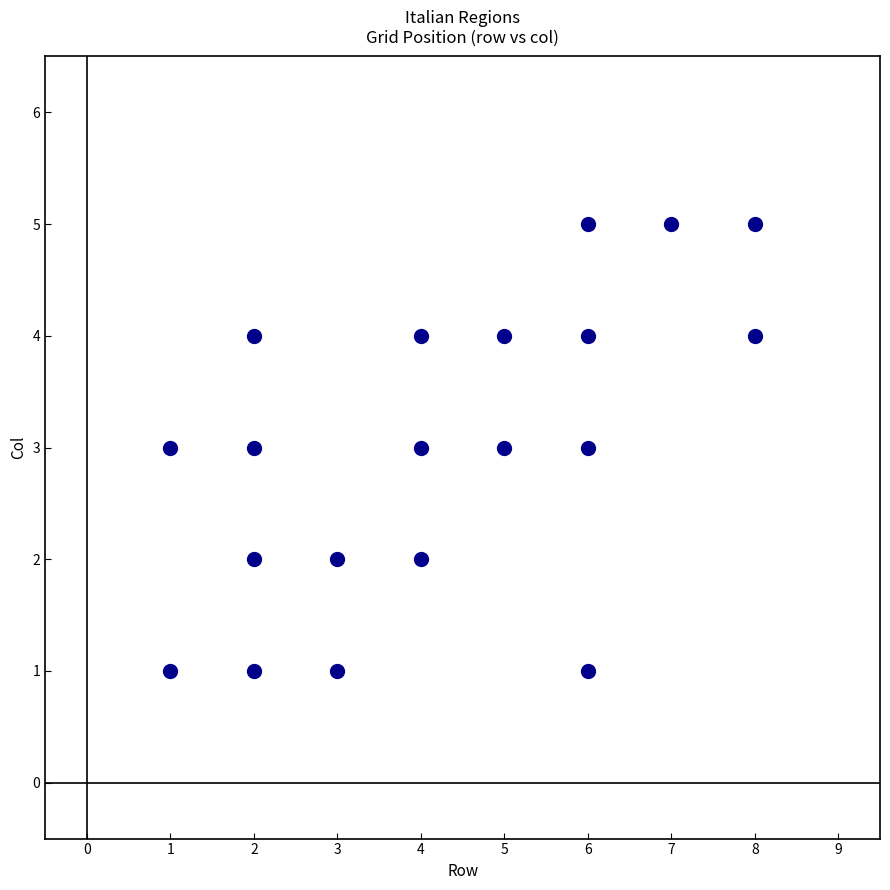

What is the range of X values (max minus min)?

7